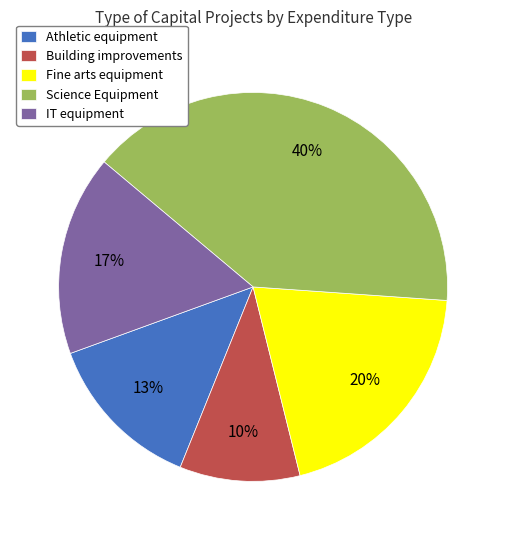

What is the ratio of the value at Building improvements to the value at IT equipment?

0.6